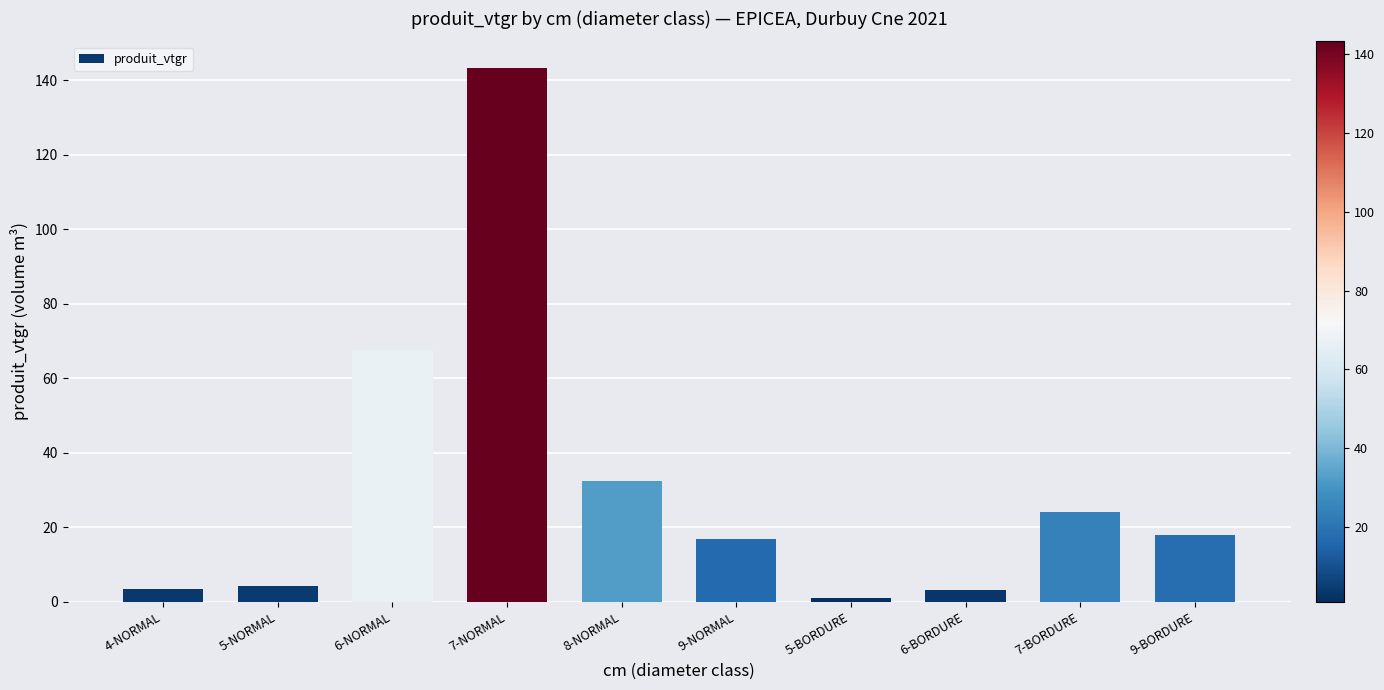

Is it true that the value at 7-NORMAL is 143.3?

True